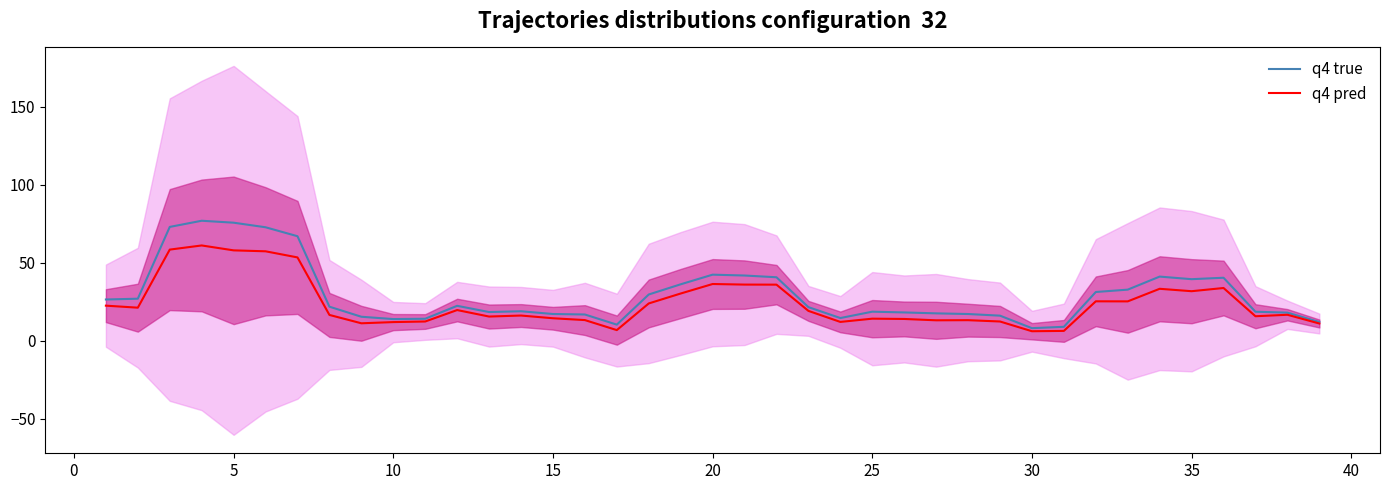

Reading right to left, transcribe all the data shown in this chart.

q4 true: 12.1	18.1	18.7	40.4	39.5	41.2	32.8	31.3	9.0	8.2	16.2	17.2	17.6	18.2	18.7	14.6	21.6	40.7	41.9	42.4	36.2	29.7	10.4	16.9	17.2	19.0	18.5	22.5	14.2	14.0	15.5	21.9	67.0	72.8	75.7	76.9	73.0	27.0	26.5
q4 pred: 11.1	16.7	15.8	33.9	31.8	33.4	25.3	25.3	6.4	6.2	12.4	13.3	13.2	14.1	14.2	12.2	19.2	36.0	36.1	36.4	30.3	24.0	6.9	13.3	14.5	16.2	15.6	19.8	12.4	12.0	11.3	16.6	53.5	57.4	58.0	61.1	58.5	21.3	22.6